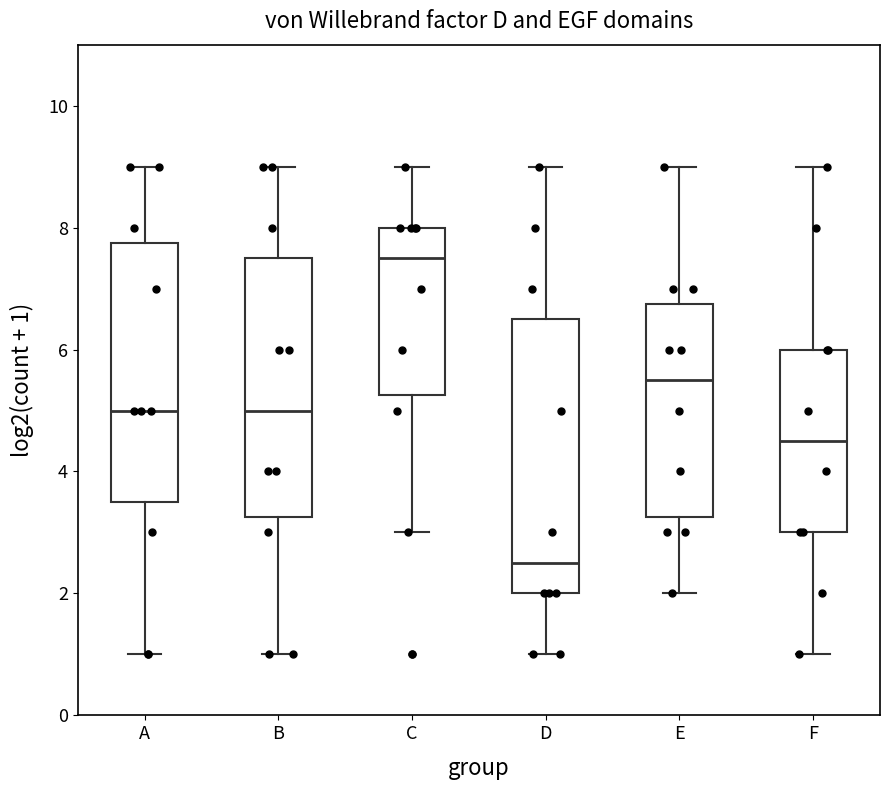

Where is the lower edge of the box for A on the y-axis? The values are not printed on the chart, so give them approximately, as read against the axis.

3.6